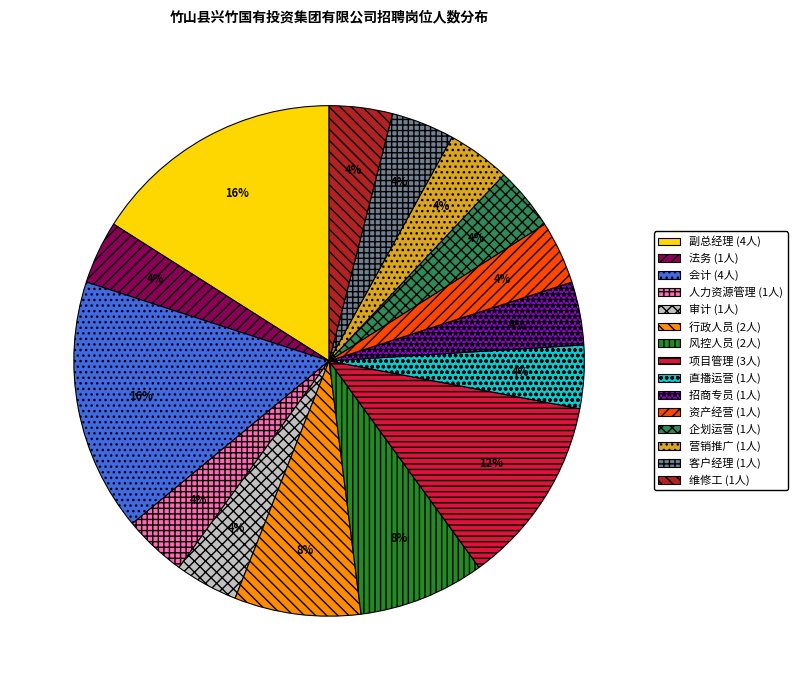

Approximately how many times larger is the value at 维修工 compared to 企划运营?

1.0